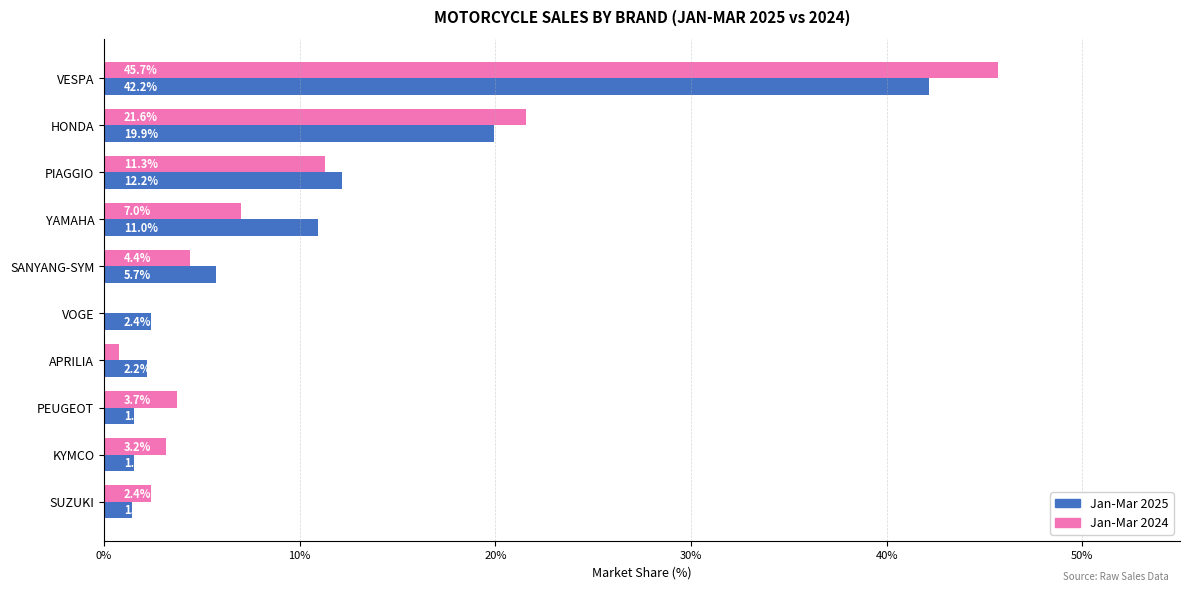

How many categories are shown in the chart?

10